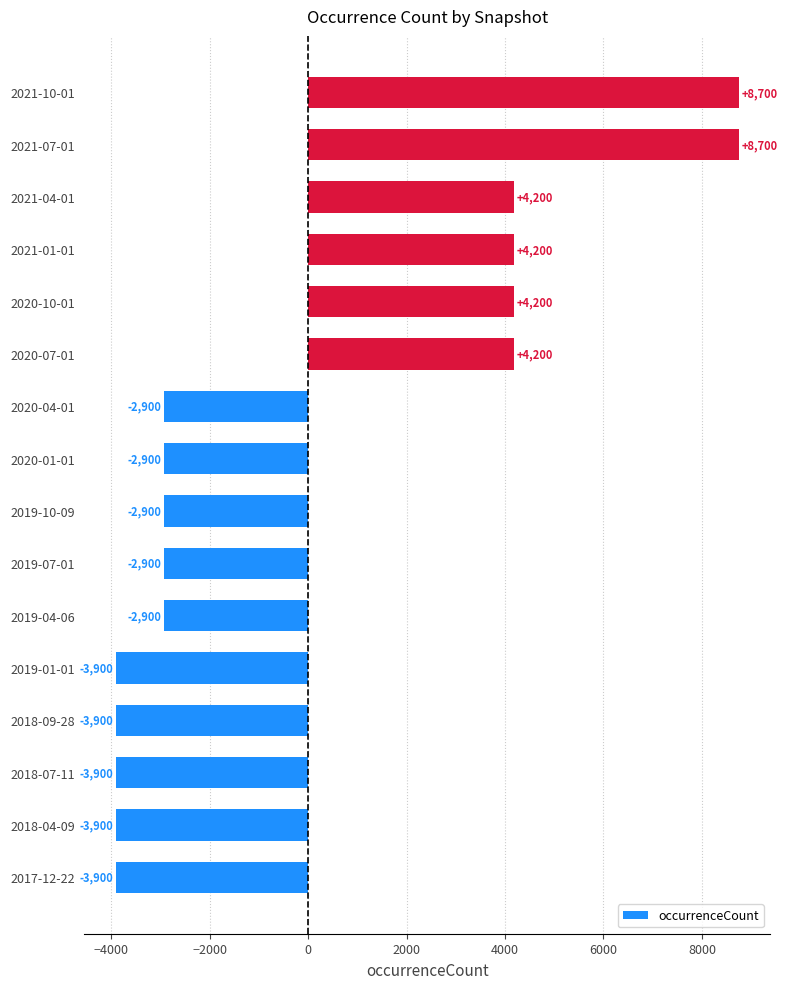

How many bars are there in total?

16